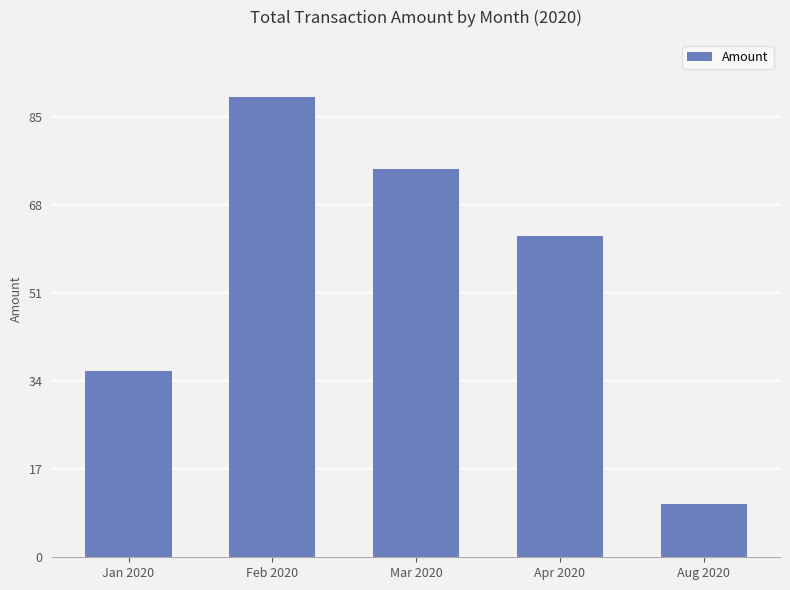

Does the chart contain any negative values?

No